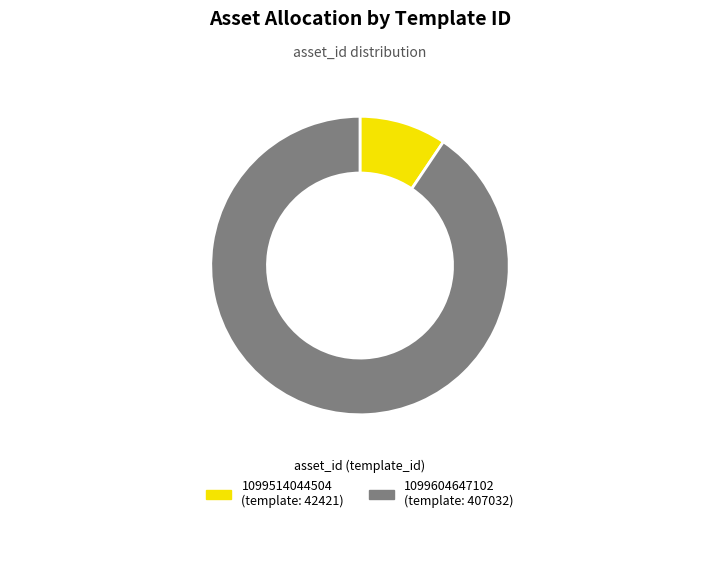

Approximately how many times larger is the value at 1099604647102 compared to 1099514044504?

9.6